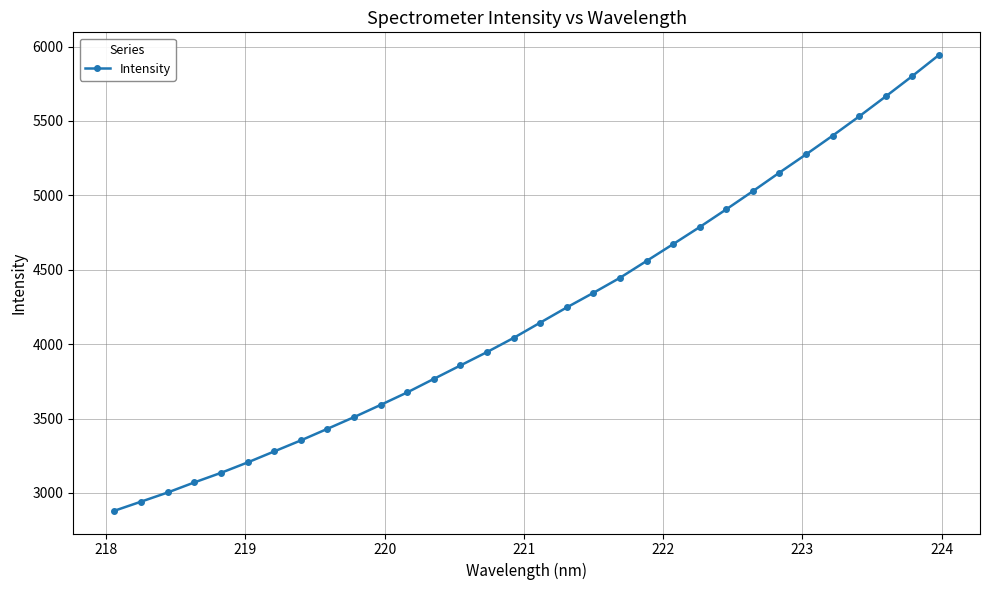

What is the sum of all values?

134594.4